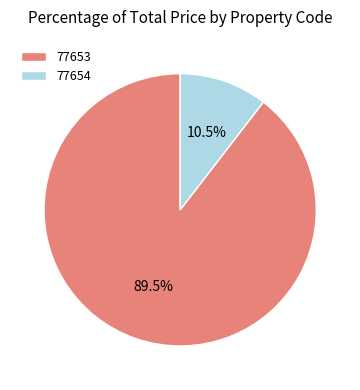

To the nearest percent, what is the combined percentage of 77653 and 77654?

100%